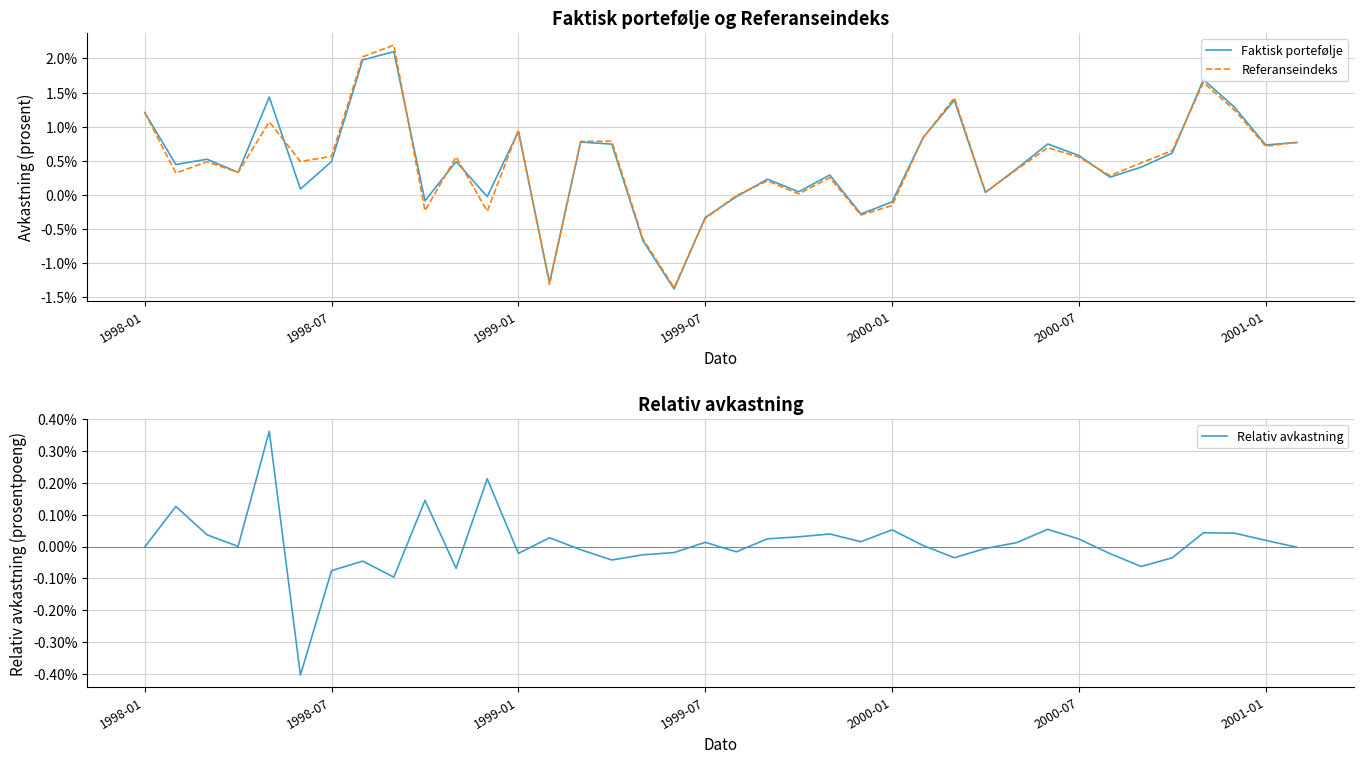

Between which two adjacent categories do Relativ avkastning and Faktisk portefølje first intersect?

8 and 9